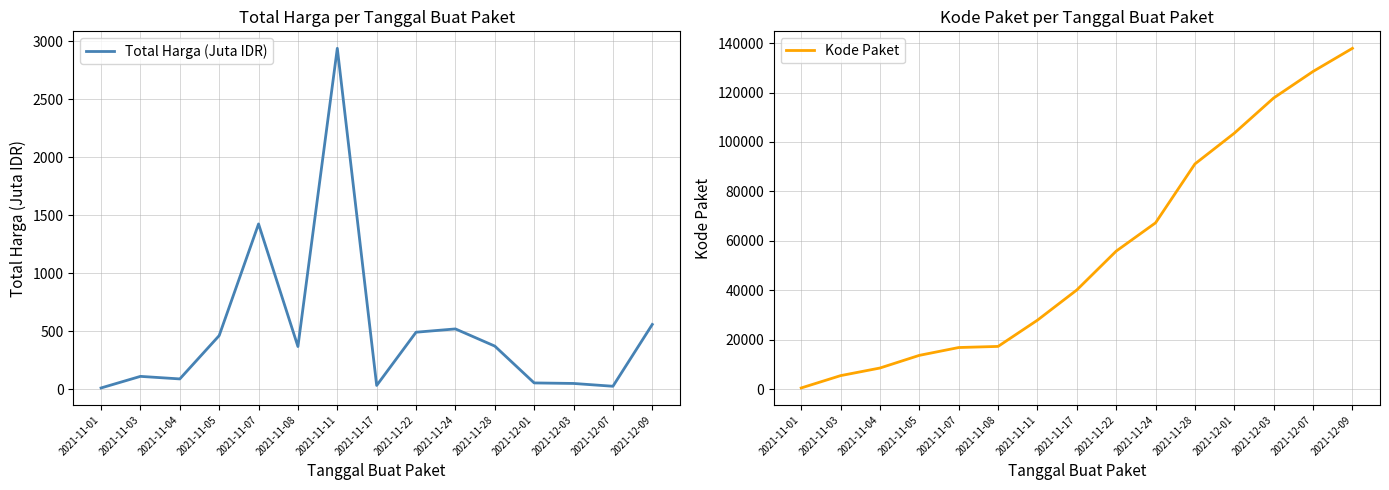

What is the label of the 4th point from the right?

2021-12-01